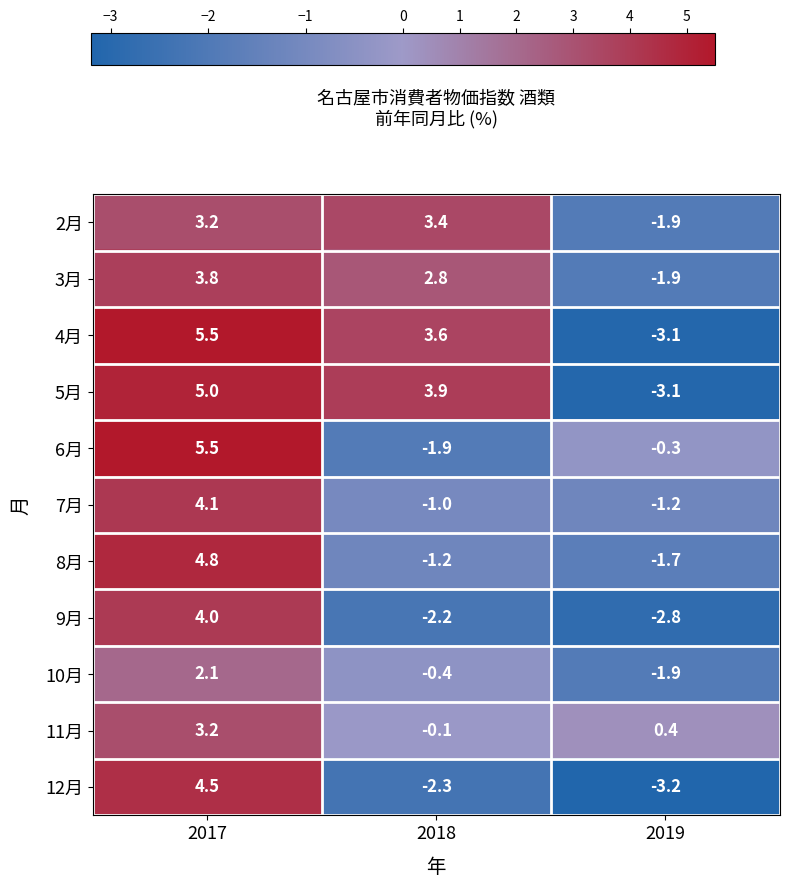

At 2018, list the series in order from smallest to largest.

12月, 9月, 6月, 8月, 7月, 10月, 11月, 3月, 2月, 4月, 5月